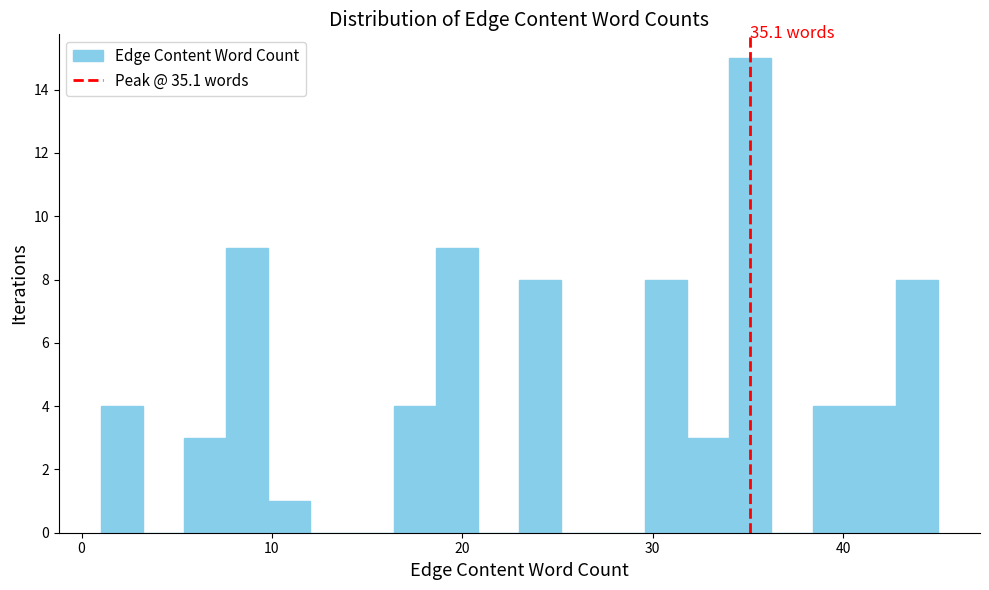

Read against the x-axis, roughly where is the centre of the tallest bar?

35